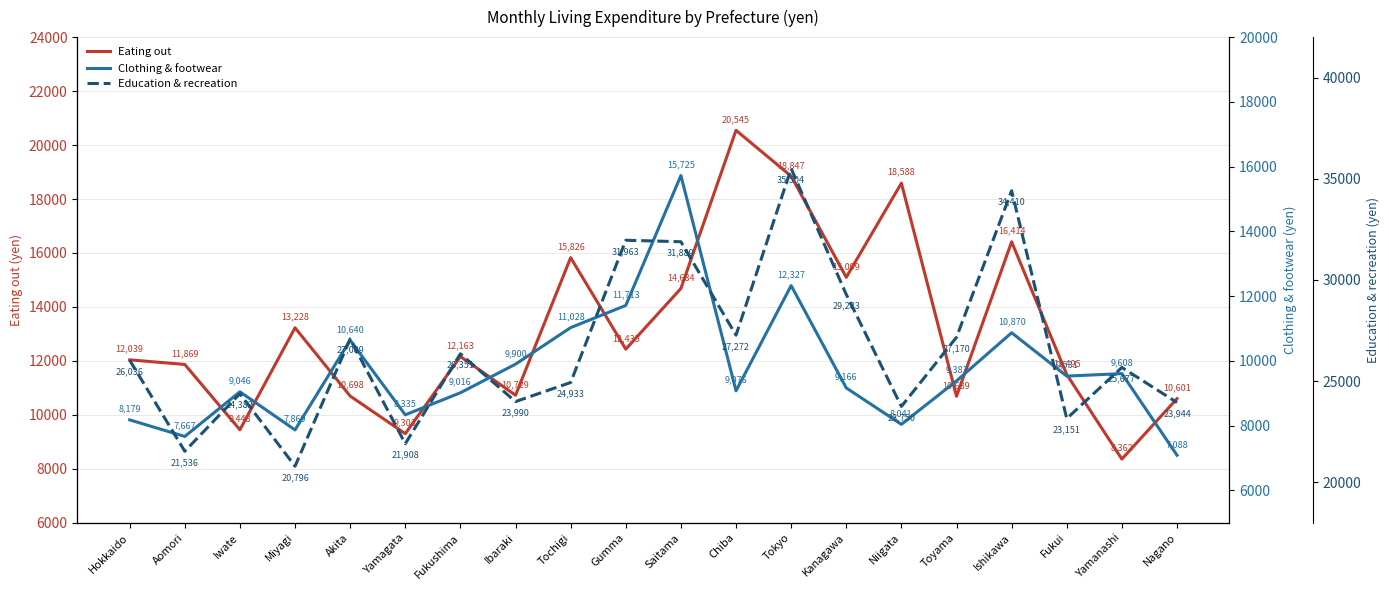

Reading left to right, extract all data points from this chart.

Eating out: Hokkaido=12039	Aomori=11869	Iwate=9448	Miyagi=13228	Akita=10698	Yamagata=9303	Fukushima=12163	Ibaraki=10729	Tochigi=15826	Gumma=12435	Saitama=14684	Chiba=20545	Tokyo=18847	Kanagawa=15099	Niigata=18588	Toyama=10689	Ishikawa=16414	Fukui=11495	Yamanashi=8362	Nagano=10601
Clothing & footwear: Hokkaido=8179	Aomori=7667	Iwate=9046	Miyagi=7869	Akita=10640	Yamagata=8335	Fukushima=9016	Ibaraki=9900	Tochigi=11028	Gumma=11713	Saitama=15725	Chiba=9076	Tokyo=12327	Kanagawa=9166	Niigata=8041	Toyama=9383	Ishikawa=10870	Fukui=9531	Yamanashi=9608	Nagano=7088
Education & recreation: Hokkaido=26036	Aomori=21536	Iwate=24382	Miyagi=20796	Akita=27089	Yamagata=21908	Fukushima=26351	Ibaraki=23990	Tochigi=24933	Gumma=31963	Saitama=31889	Chiba=27272	Tokyo=35504	Kanagawa=29283	Niigata=23750	Toyama=27170	Ishikawa=34410	Fukui=23151	Yamanashi=25677	Nagano=23944